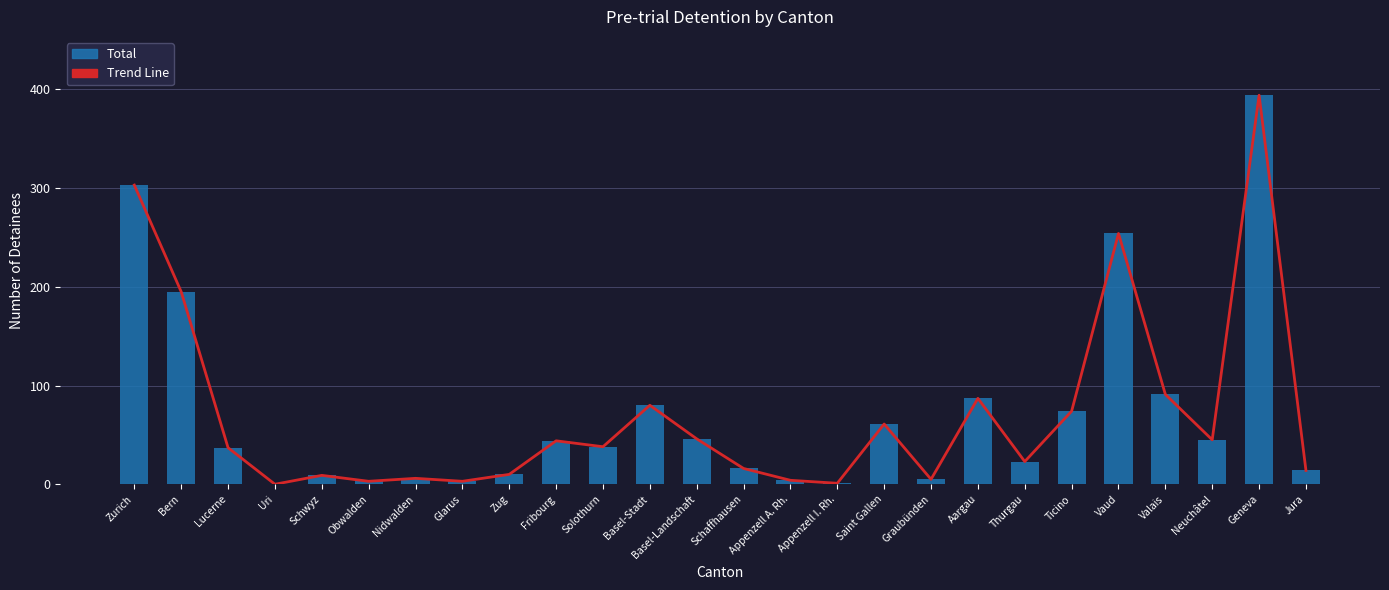

Between Jura and Valais, which is larger?

Valais